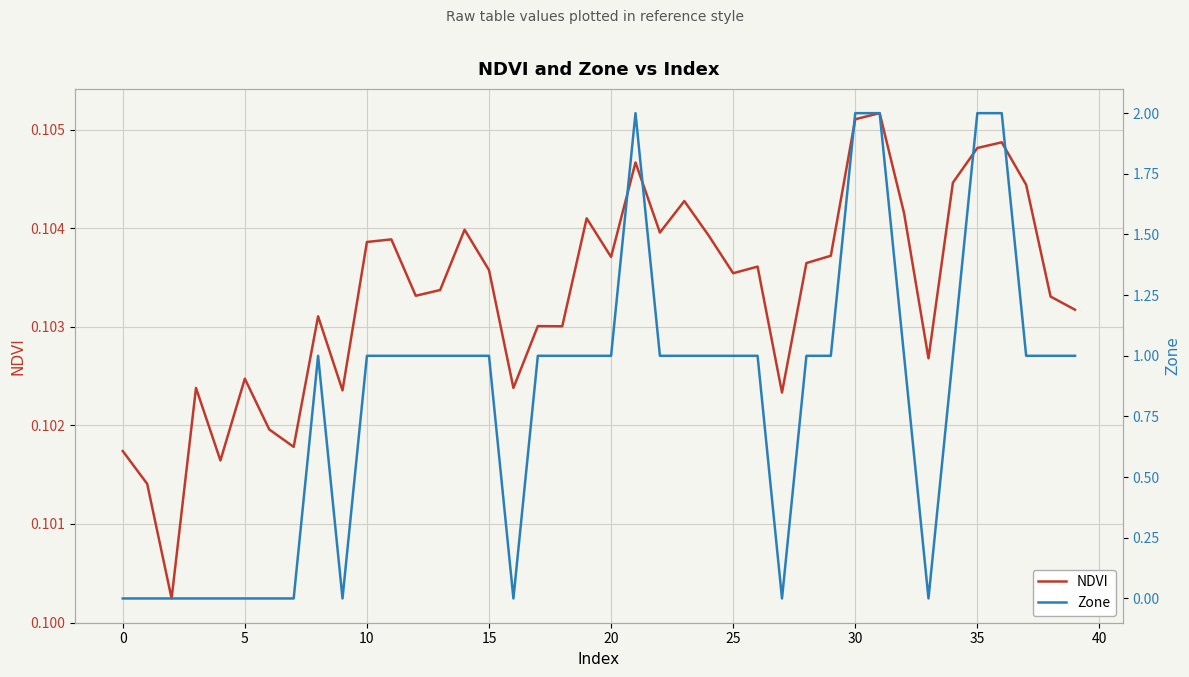

In NDVI, how many points are higher than both neighbors (excluding endpoints)?

12